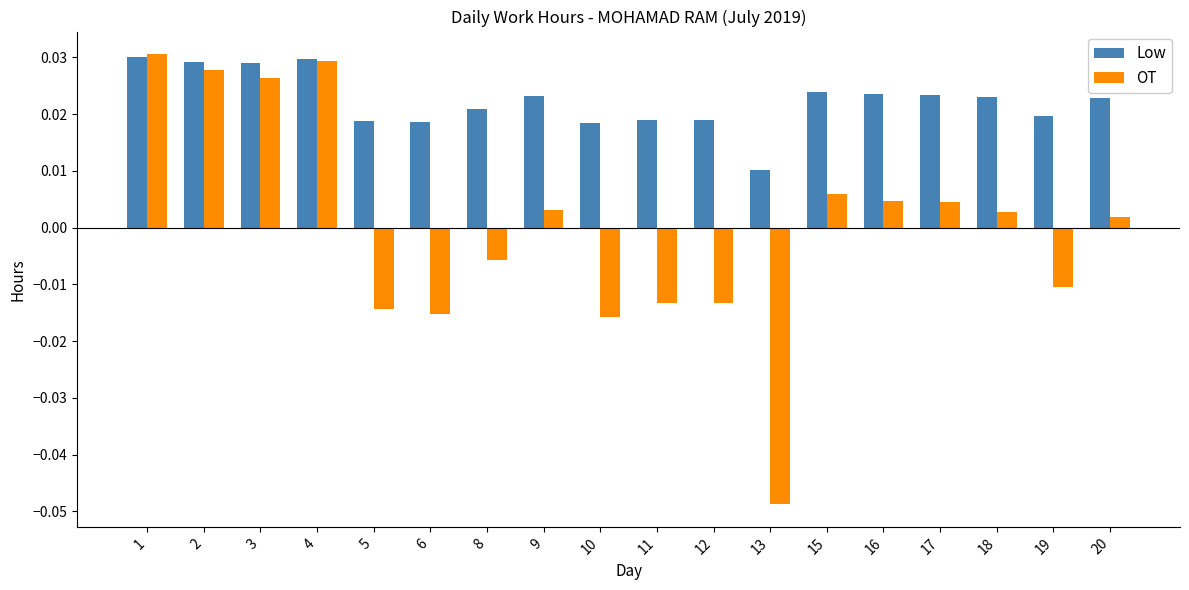

List the series in order of their overall mean, lowest first.

OT, Low